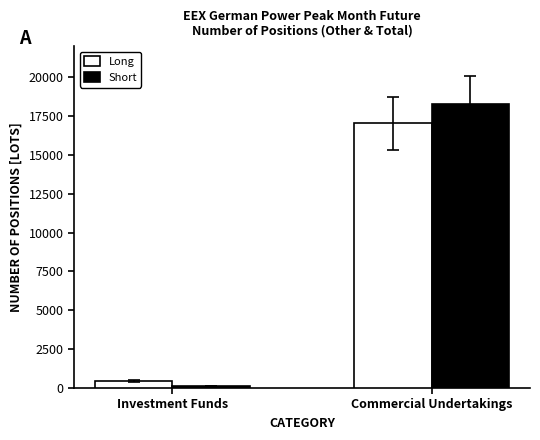

The value of Long at Commercial Undertakings is 17047. True or false?

True